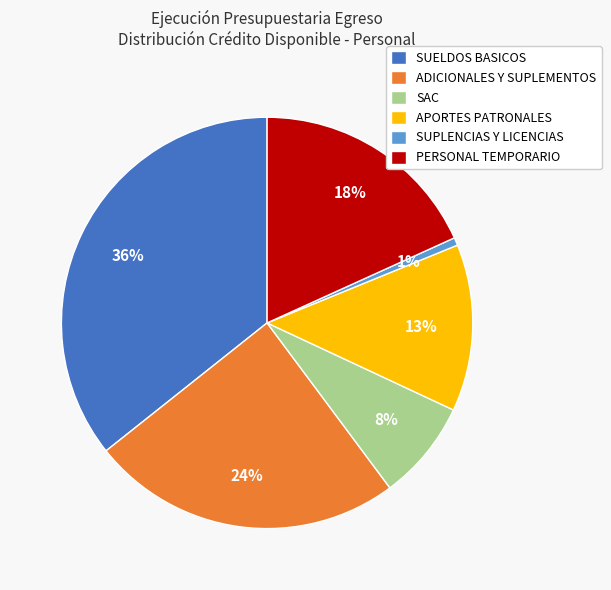

Is there any slice that represents more than half of the pie?

No